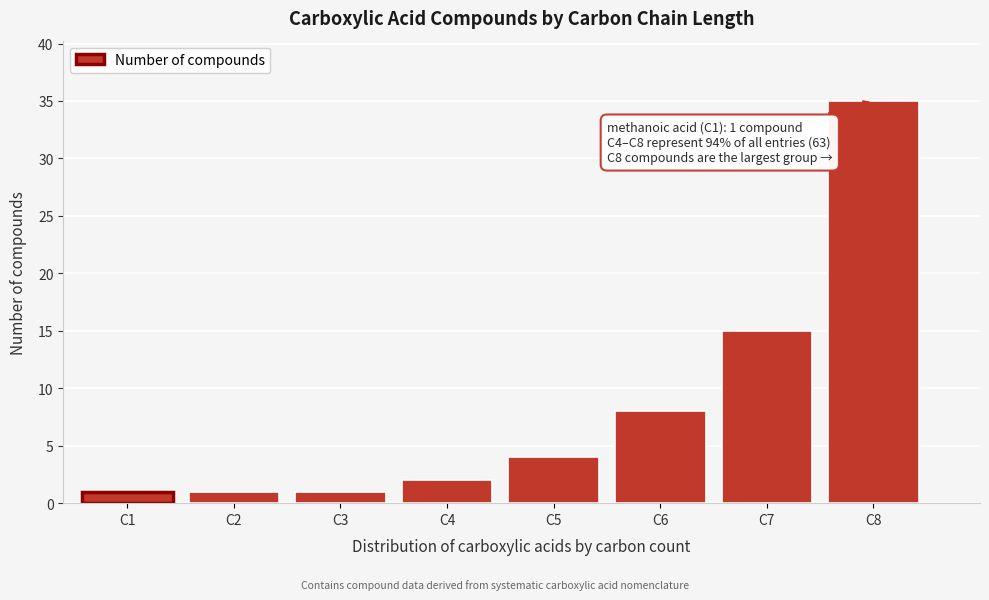

Reading left to right, list all the values displayed in this chart.

1	1	1	2	4	8	15	35